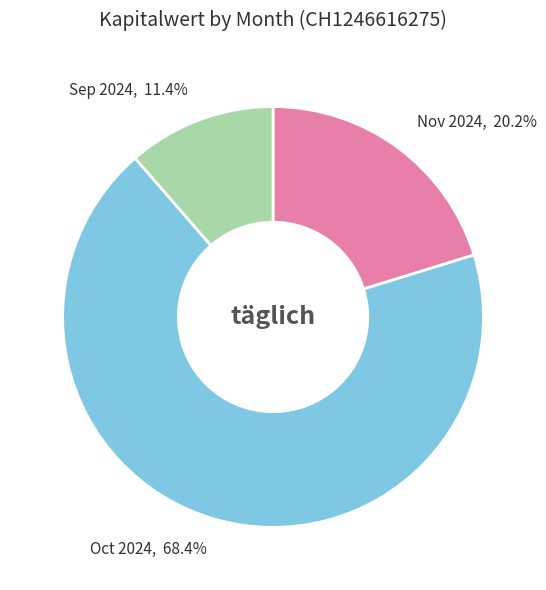

Which slice represents more than half of the pie?

Oct 2024